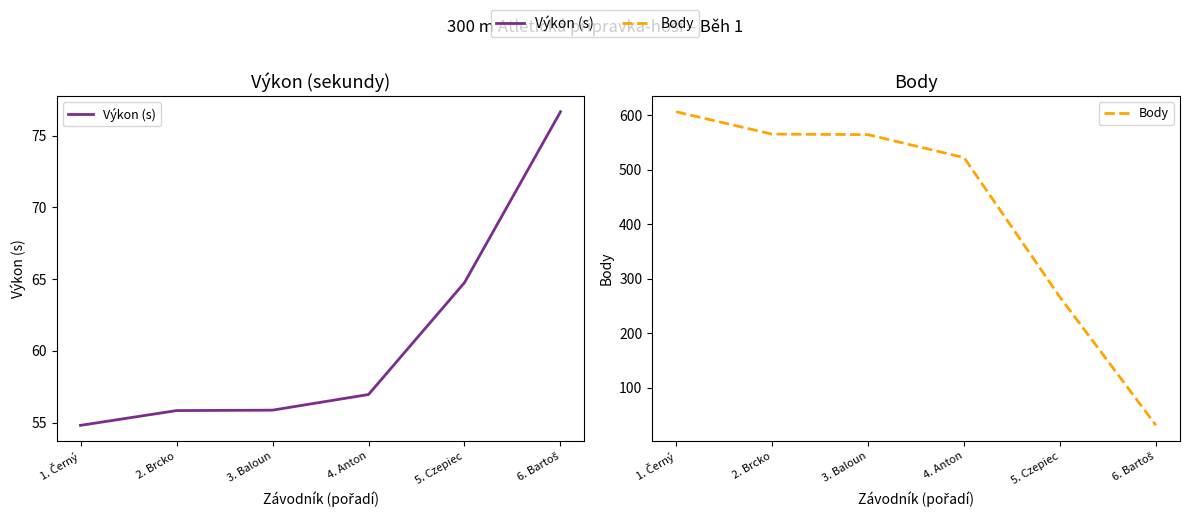

At which label is Body closest to 318?

5. Czepiec